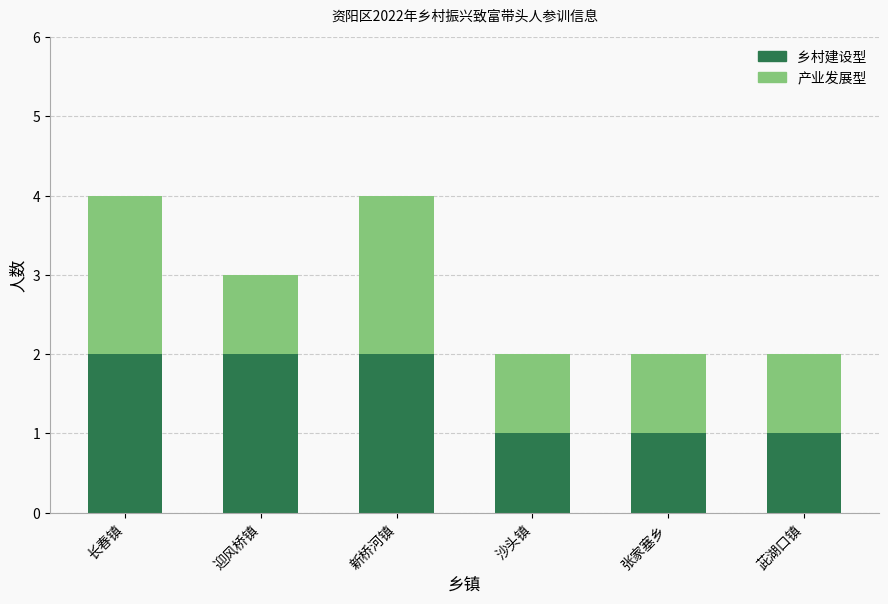

Is it true that 乡村建设型 equals 1 at 茈湖口镇?

True